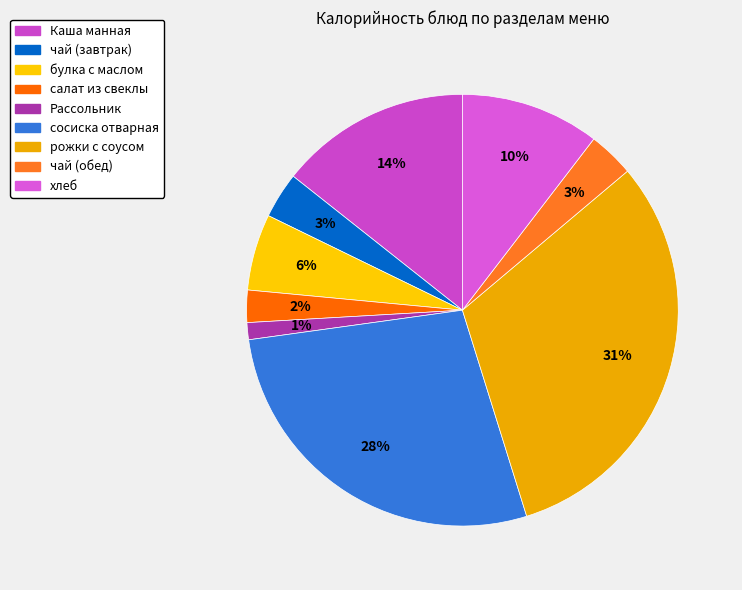

Combined, do хлеб and Каша манная account for over 50%?

No